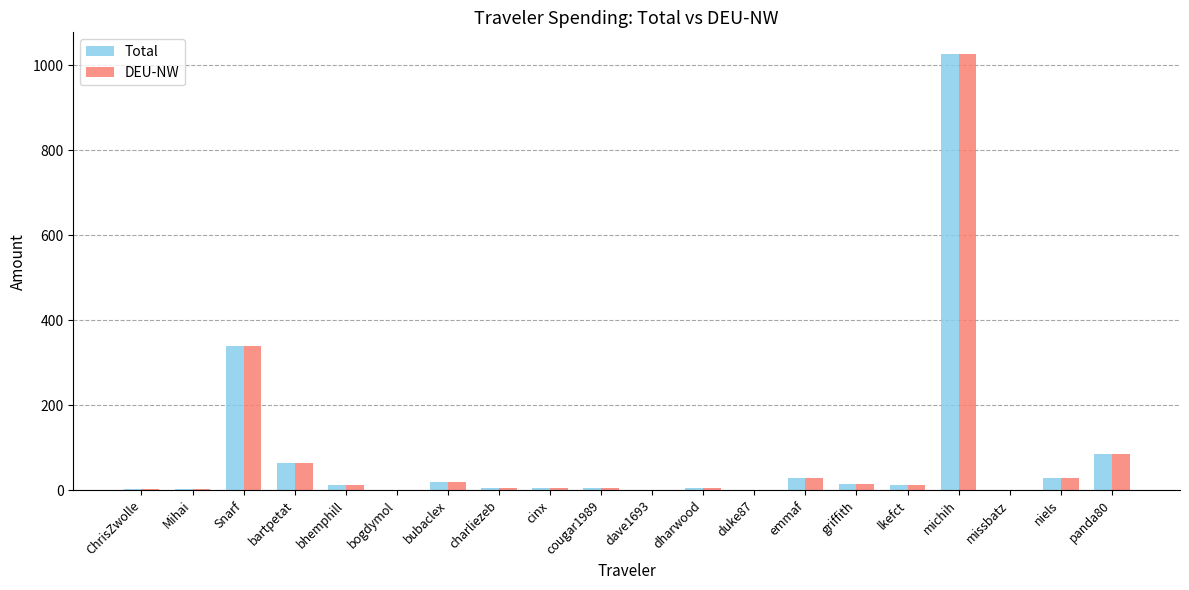

At which label is Total closest to 513?

Snarf